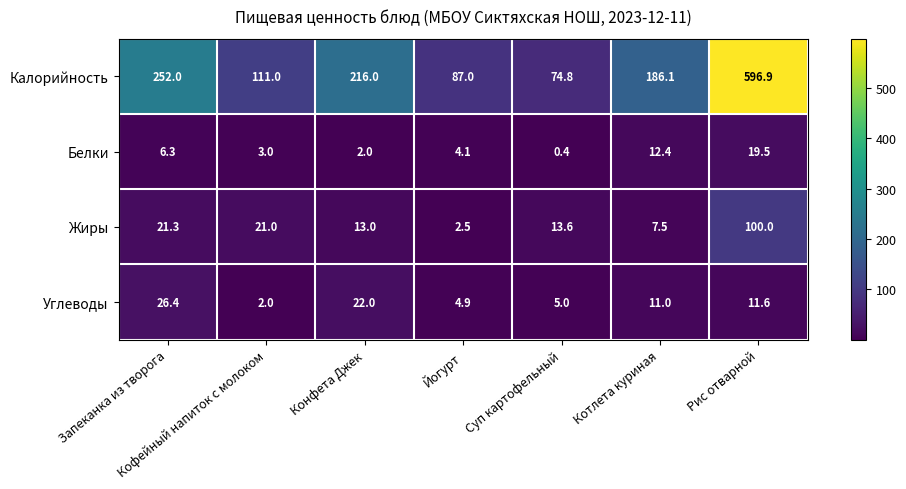

What is the minimum value shown in the chart?

0.4